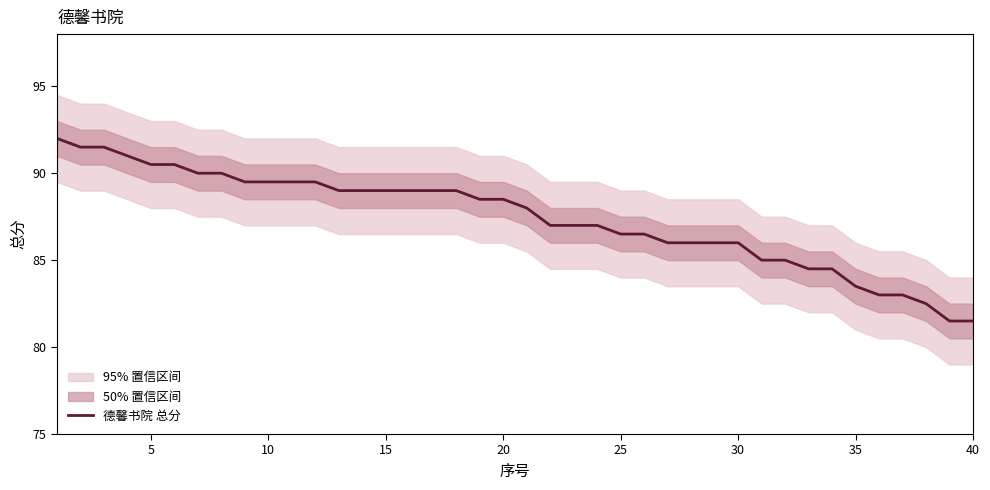

The 德馨书院 总分 series shows 88.5 at 20. True or false?

True